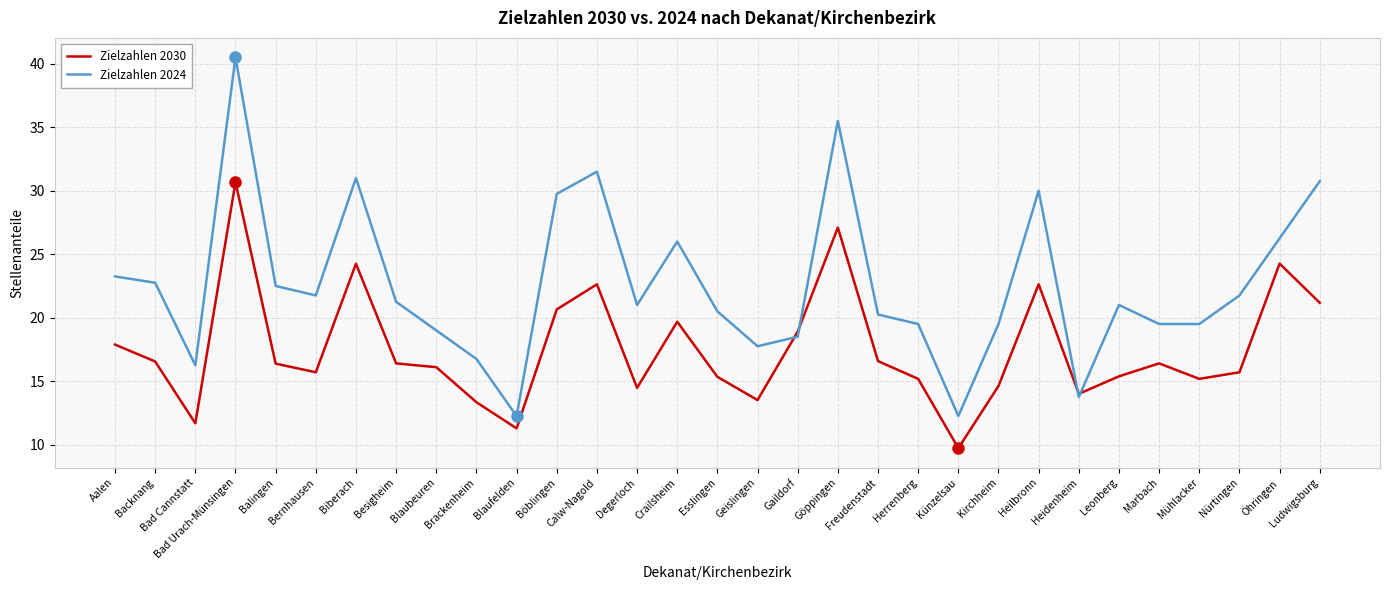

At which category does Zielzahlen 2024 reach its first local peak?

Bad Urach-Münsingen